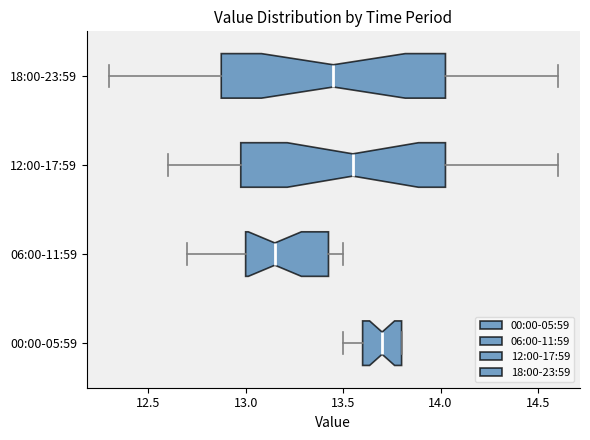

Reading bottom to top, transcribe this box plot: for each box, give where its median line is, the range the box spans, and where its two whiskers end, as read against the x-axis. The values are not printed on the chart, so give them approximately, as read against the axis.

00:00-05:59: median 13.70, box 13.60 to 13.80, whiskers 13.50 to 13.80
06:00-11:59: median 13.15, box 13.00 to 13.45, whiskers 12.70 to 13.50
12:00-17:59: median 13.55, box 13.00 to 14.05, whiskers 12.60 to 14.60
18:00-23:59: median 13.45, box 12.90 to 14.05, whiskers 12.30 to 14.60